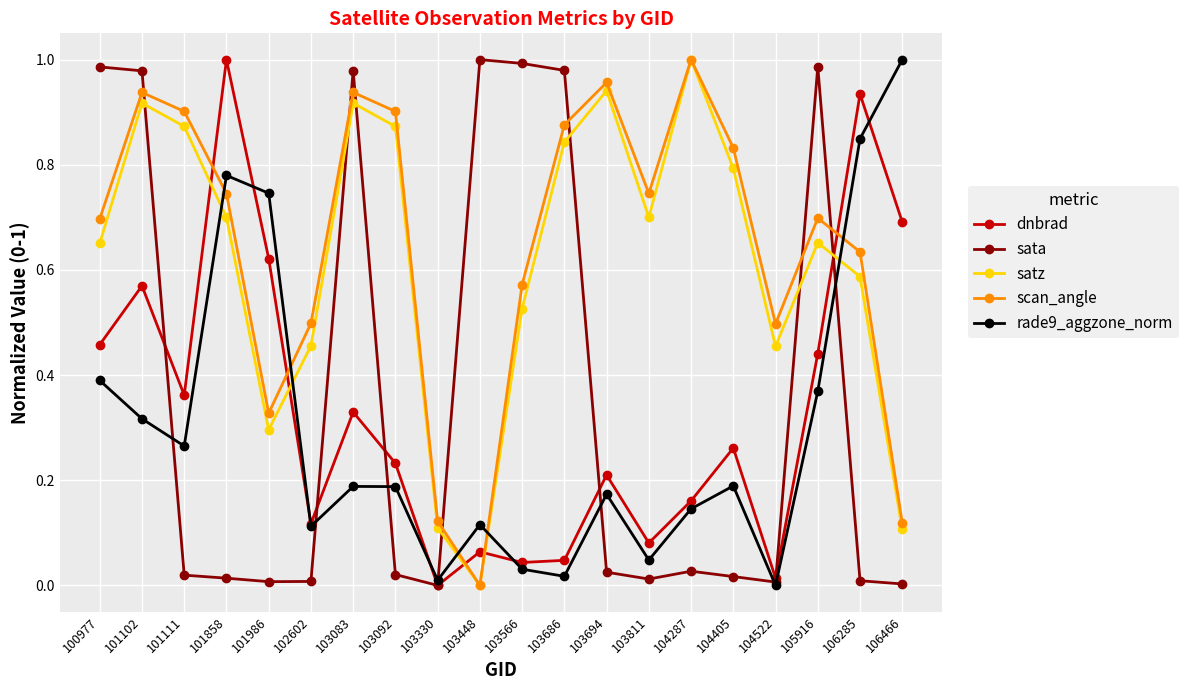

Between which two adjacent categories do satz and dnbrad first intersect?

101111 and 101858